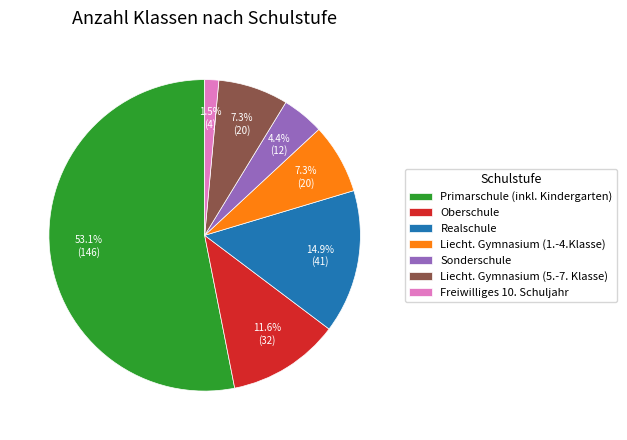

To the nearest percent, what is the difference between the Sonderschule and Freiwilliges 10. Schuljahr slice percentages?

3%